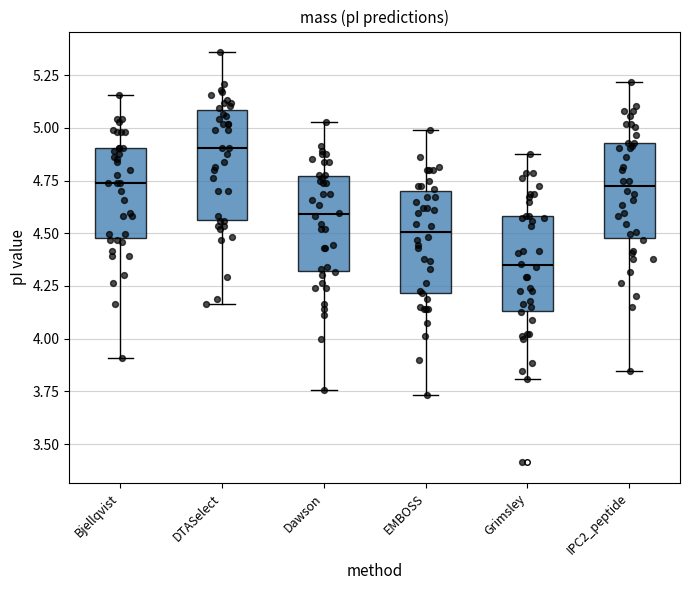

Where is the lower edge of the box for EMBOSS on the y-axis? The values are not printed on the chart, so give them approximately, as read against the axis.

4.20